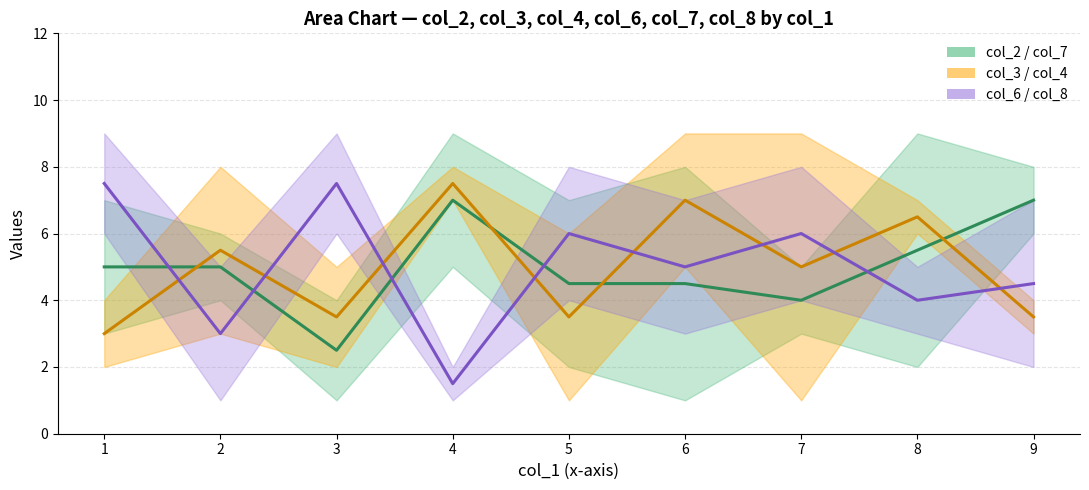

Rank the series at 4 from lowest to highest value.

col_6 / col_8, col_2 / col_7, col_3 / col_4